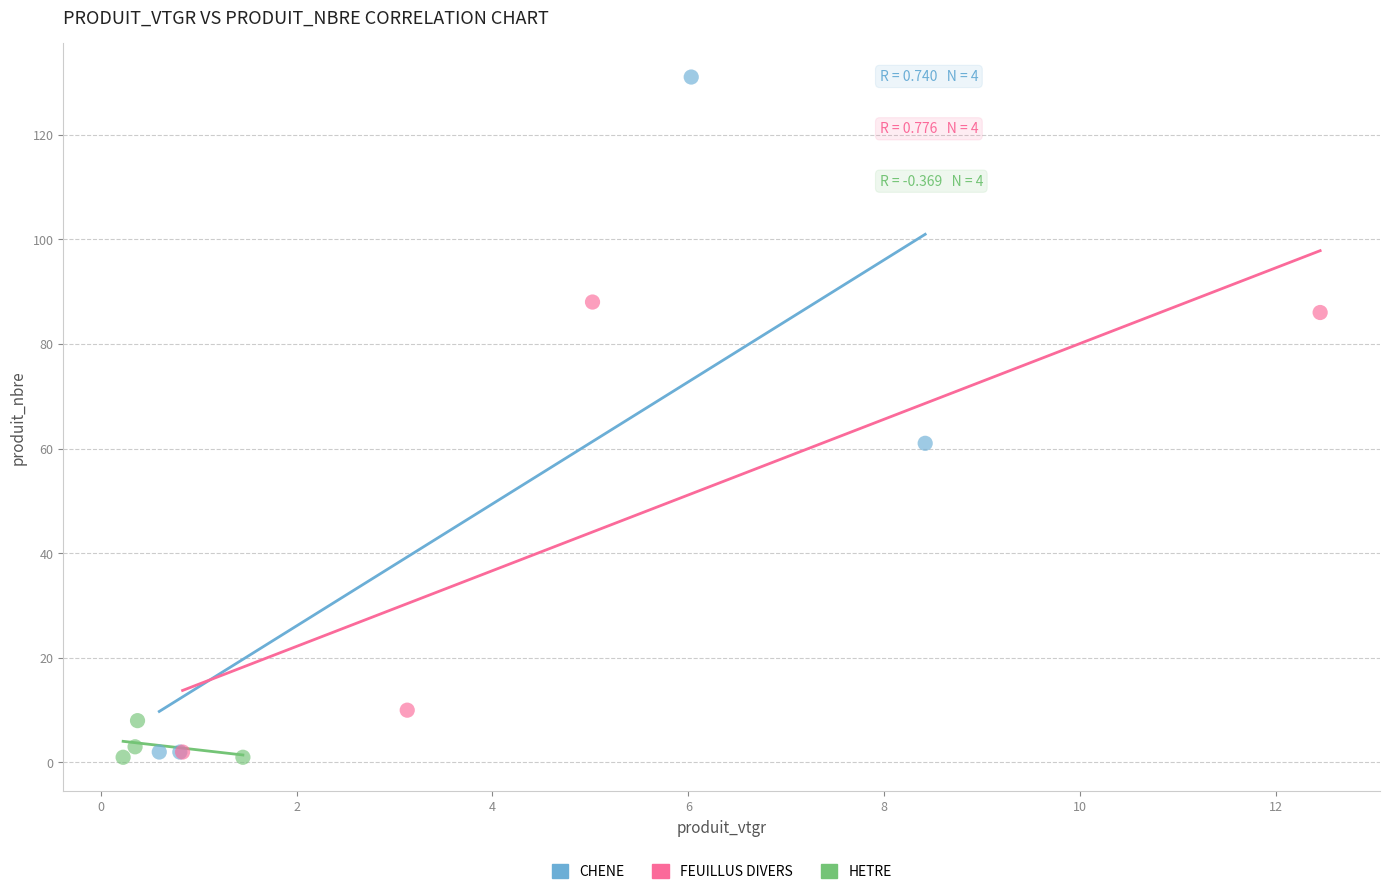

What are all the series names shown in the legend?

CHENE, FEUILLUS DIVERS, HETRE